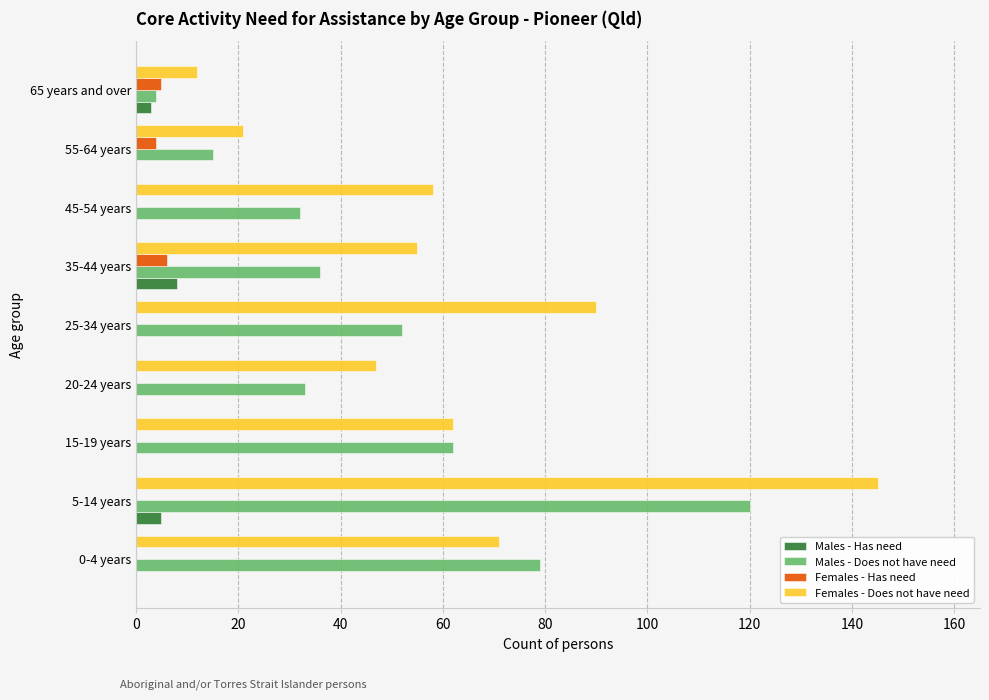

Between 5-14 years and 20-24 years, which series saw the biggest shift?

Females - Does not have need